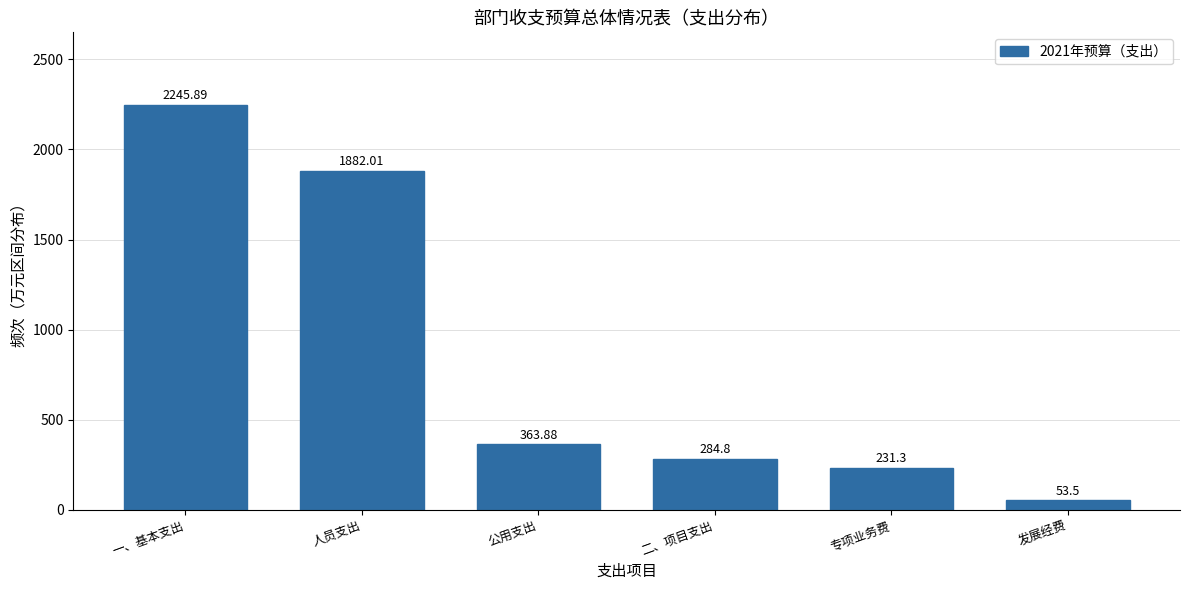

Rank the categories by value from lowest to highest.

发展经费, 专项业务费, 二、项目支出, 公用支出, 人员支出, 一、基本支出